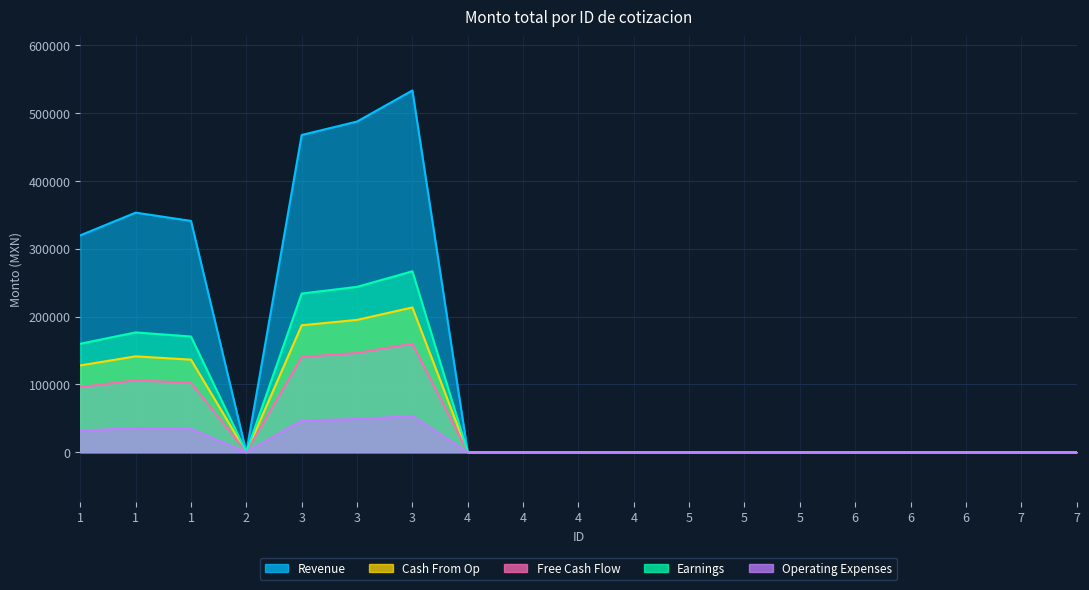

True or false: Revenue and Operating Expenses intersect in this chart.

False